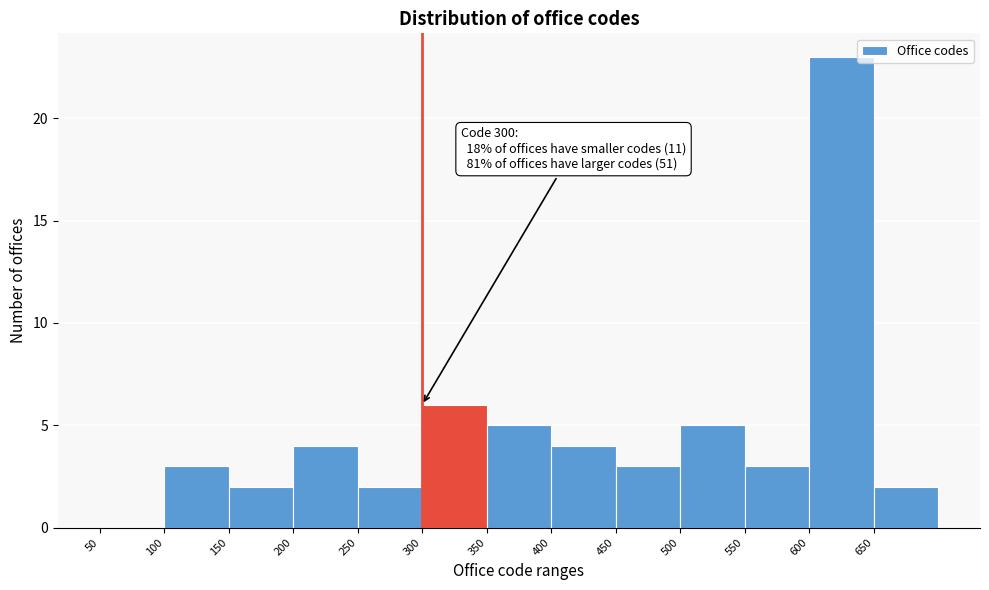

Over which range of the x-axis is the bar tallest?

600 to 650